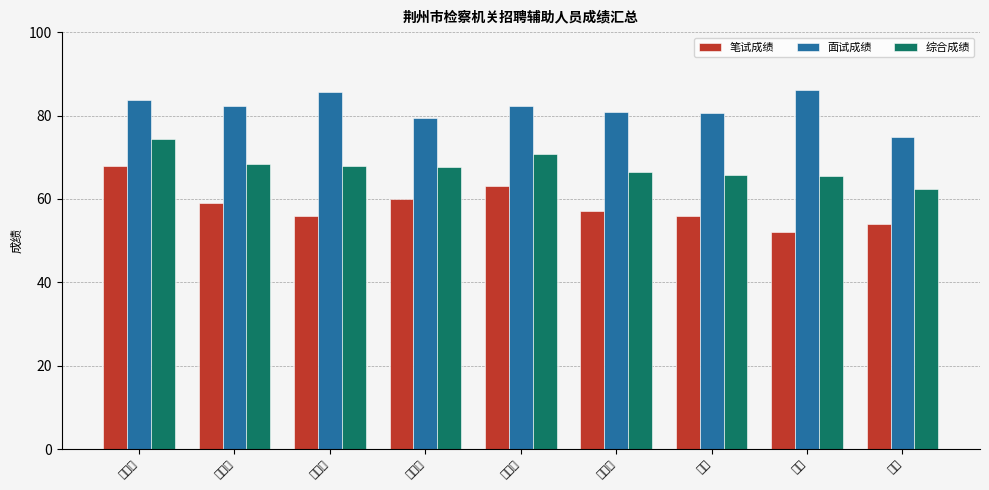

Between 宁宁 and 甘婧, which is larger?

甘婧